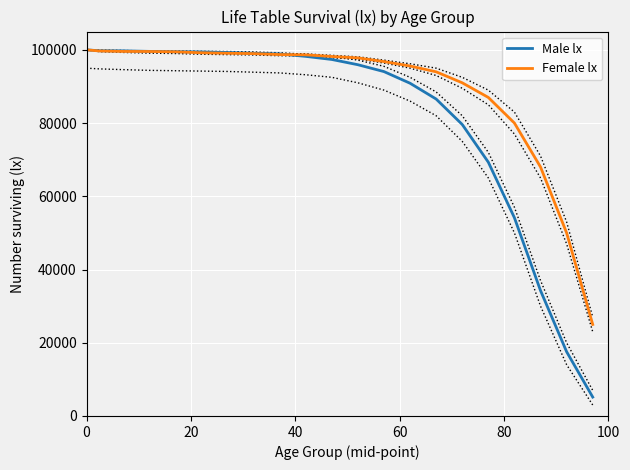

Which has a higher value, 15 or 20?

15